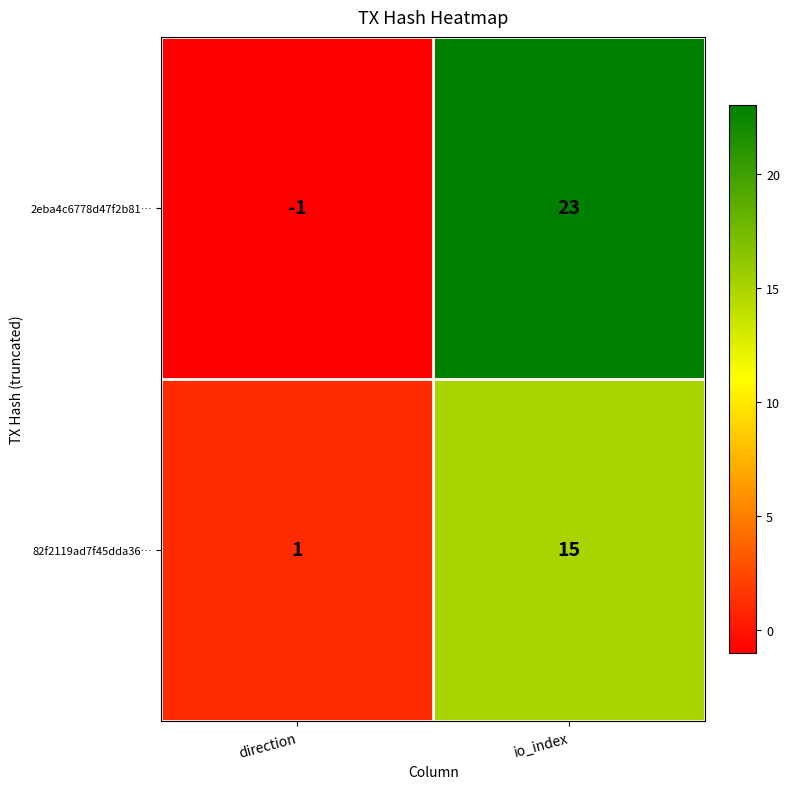

What is the maximum value shown in the chart?

23